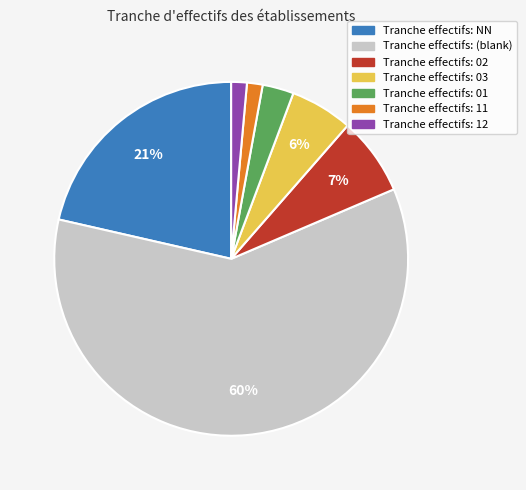

To the nearest percent, what is the average slice percentage?

14%